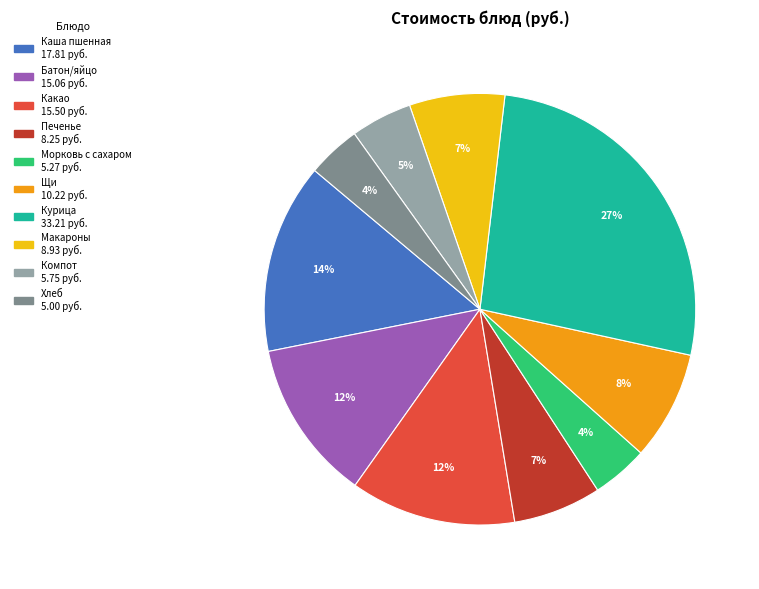

To the nearest percent, what is the average slice percentage?

10%